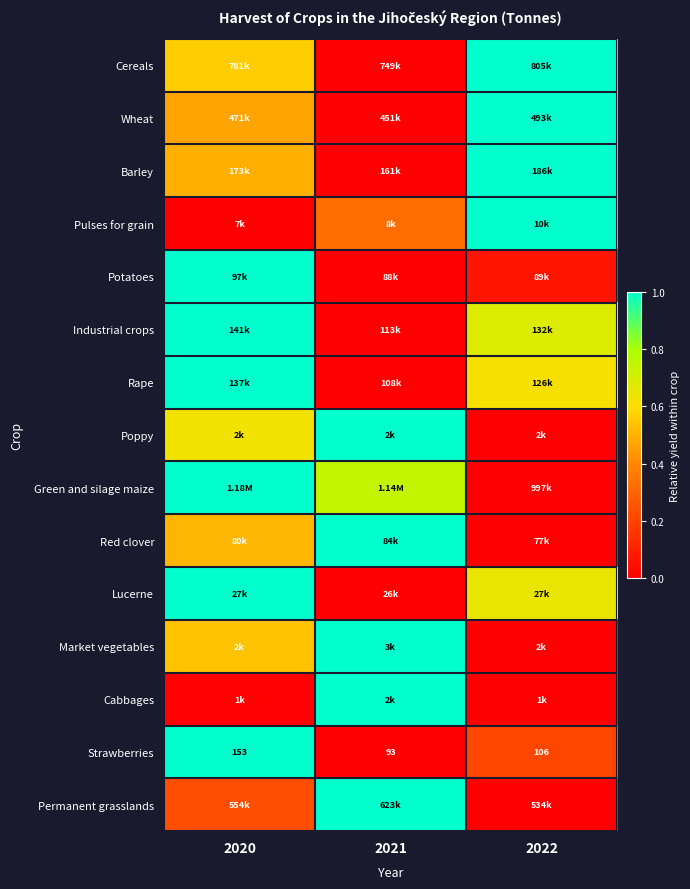

Which series has the largest total across all categories?

Green and silage maize